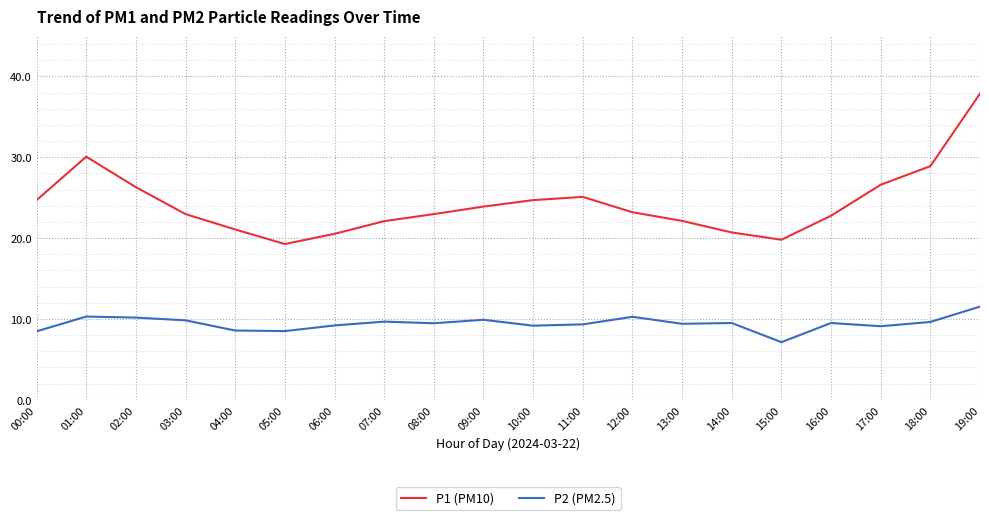

Between 15:00 and 16:00, which series saw the biggest shift?

P1 (PM10)